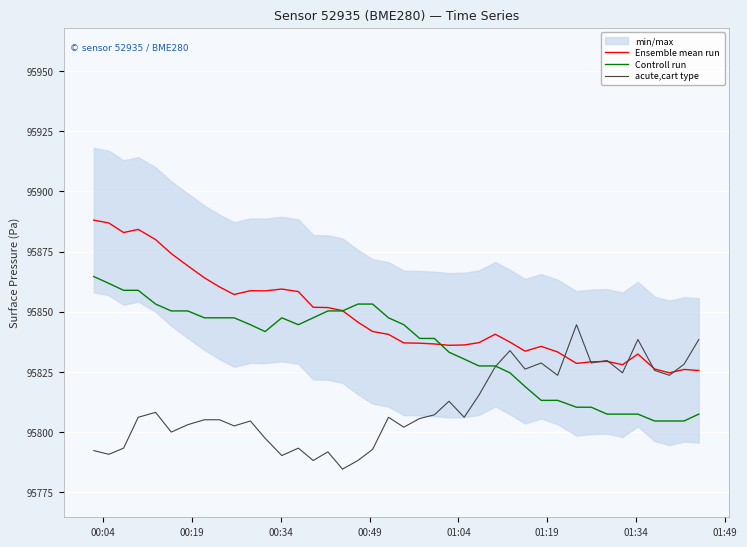

Which series has the largest range (max minus min)?

Ensemble mean run